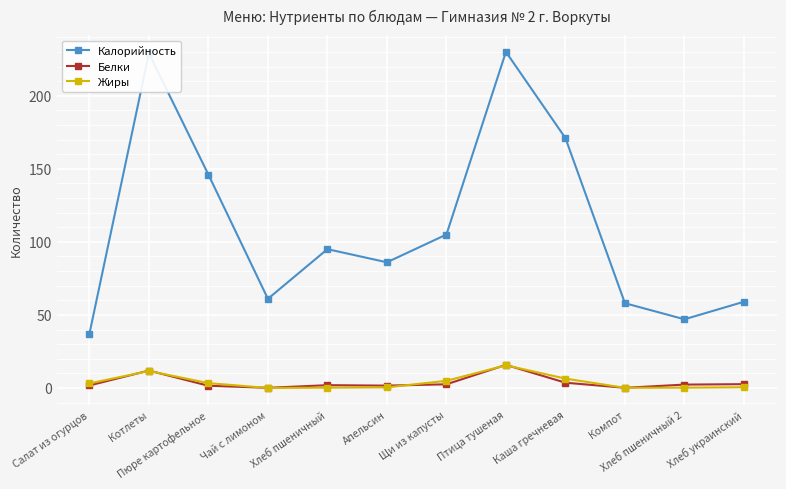

What is the sum of the Калорийность values at Хлеб пшеничный and Пюре картофельное?

241.0